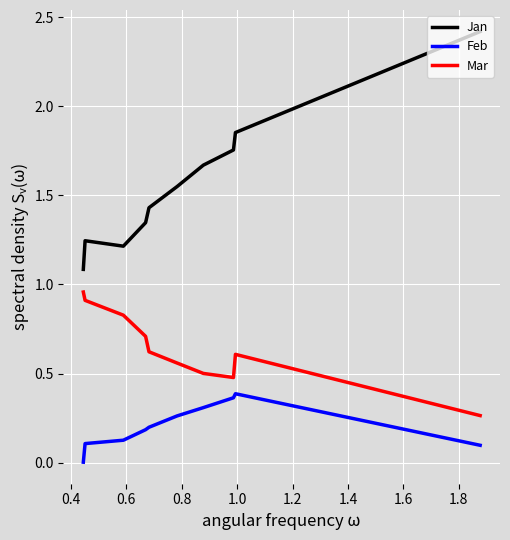

List the series in order of their peak value, highest first.

Jan, Mar, Feb